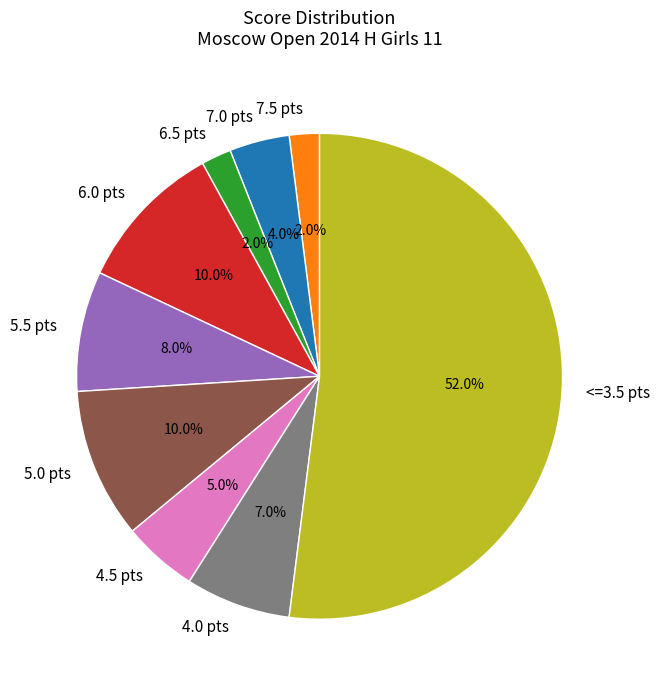

Between 5.0 pts and 7.5 pts, which is larger?

5.0 pts